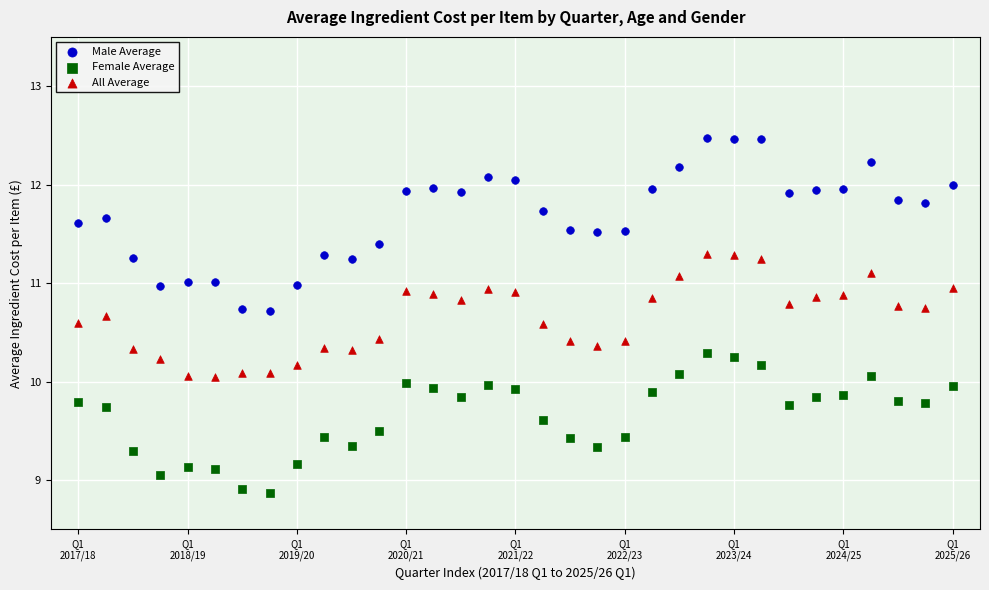

Which series reaches the maximum Y coordinate?

Male Average